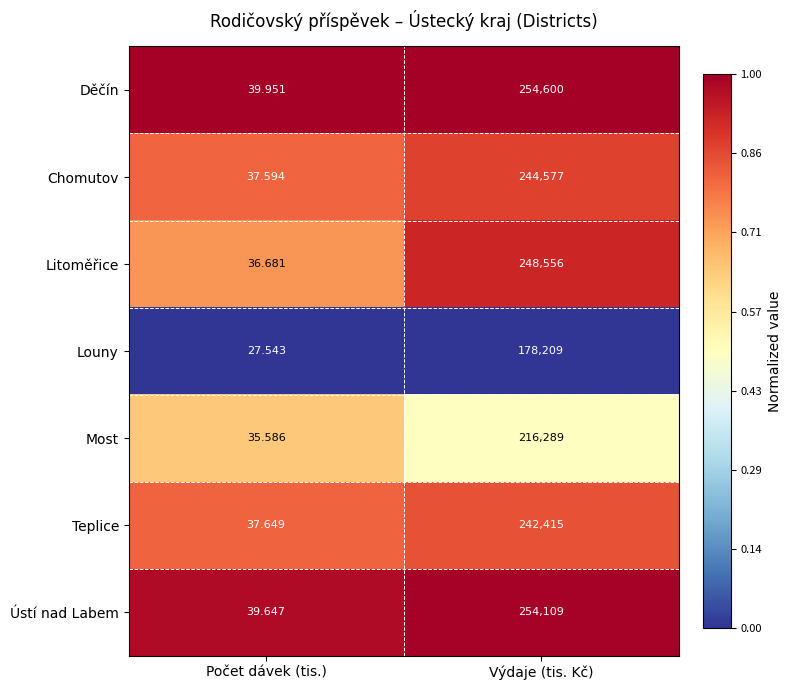

At which category is the sum across all series the highest?

Výdaje (tis. Kč)